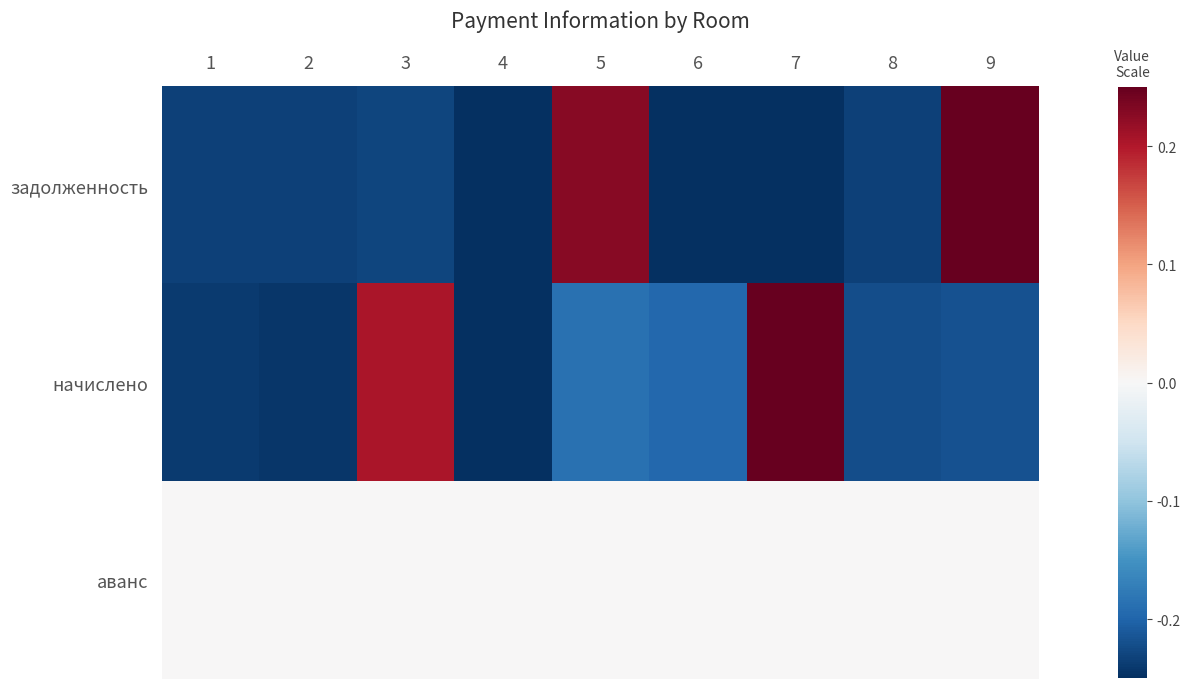

What is the total value across all series at 8?

-0.5